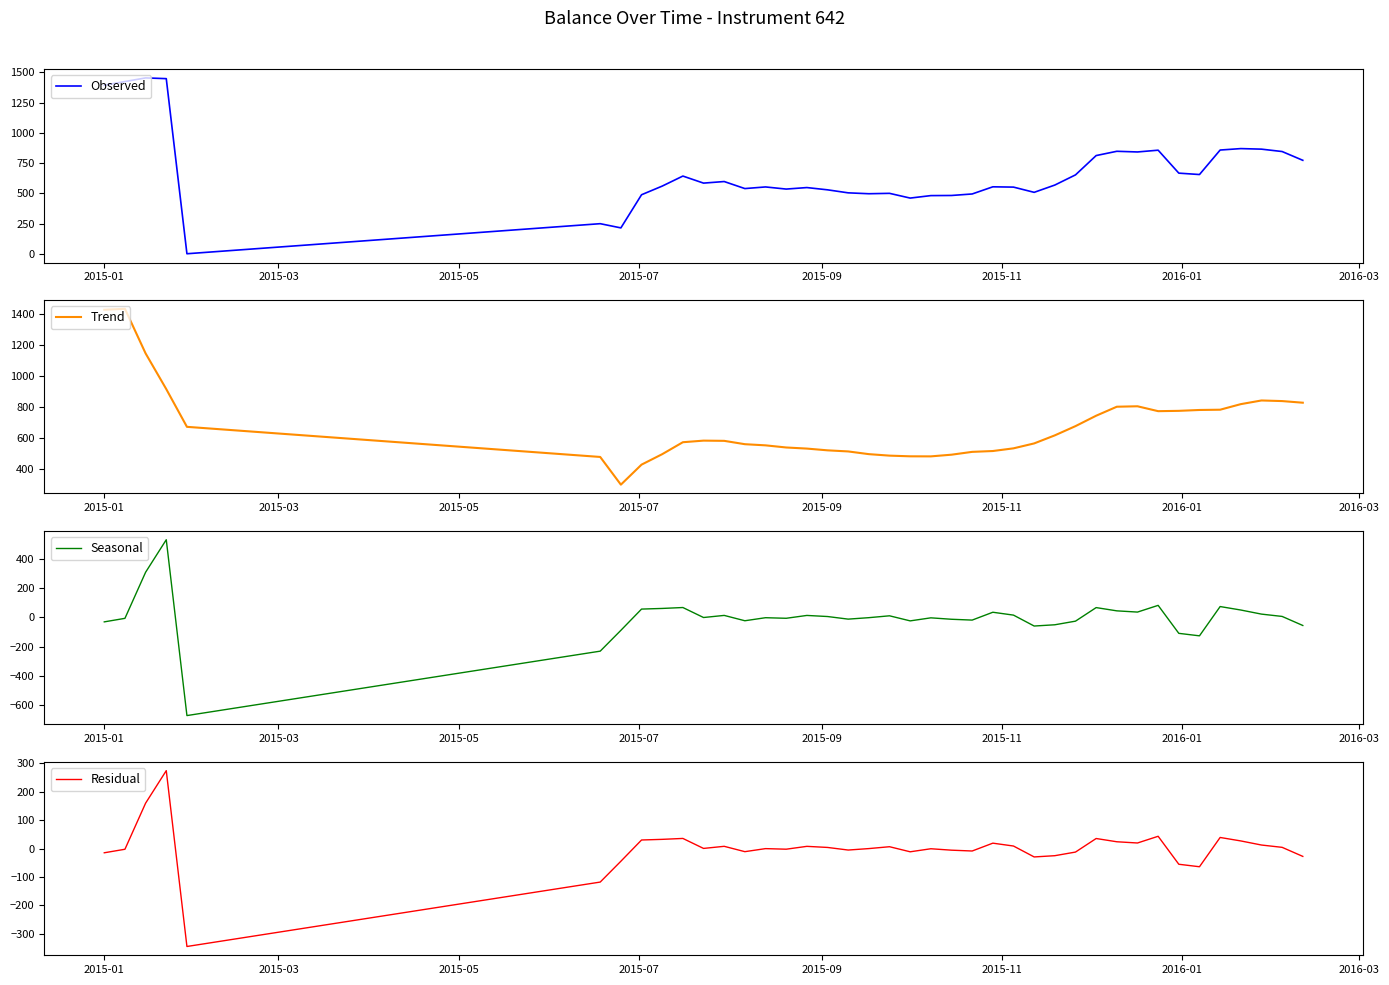

What is the greatest value displayed?

1454.8